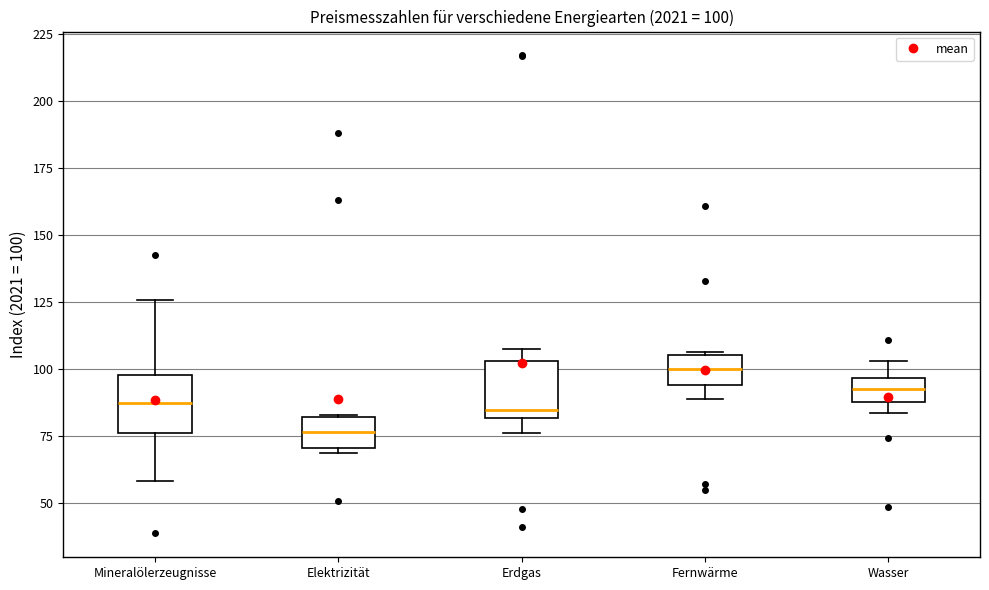

Which box has the lowest median line?

Elektrizität